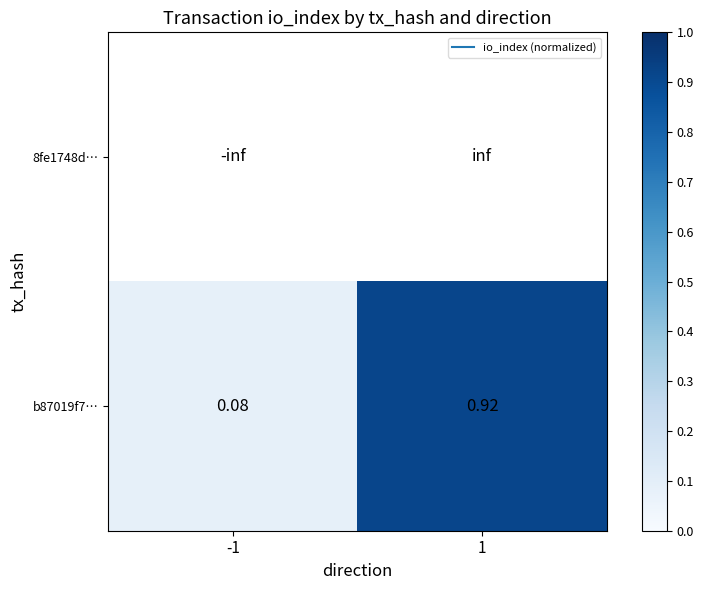

At which category is the sum across all series the highest?

1